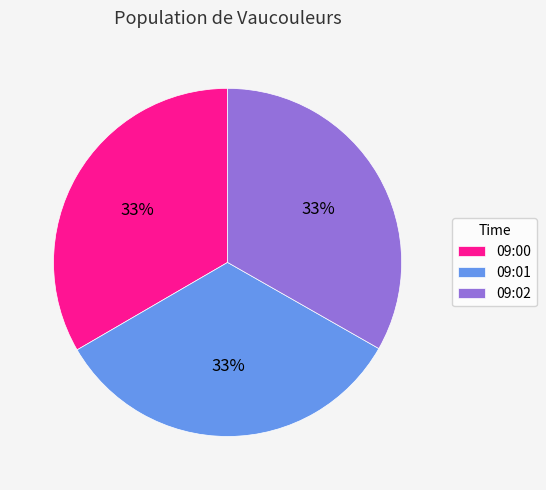

What percentage is the 09:02 slice, to the nearest percent?

33%